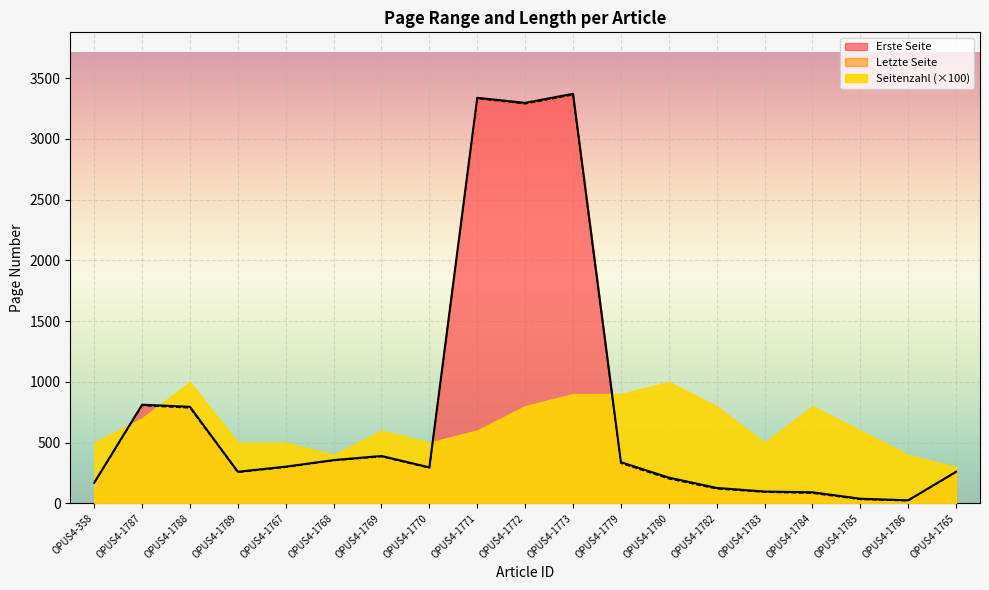

What is the maximum value for Erste Seite?

3363